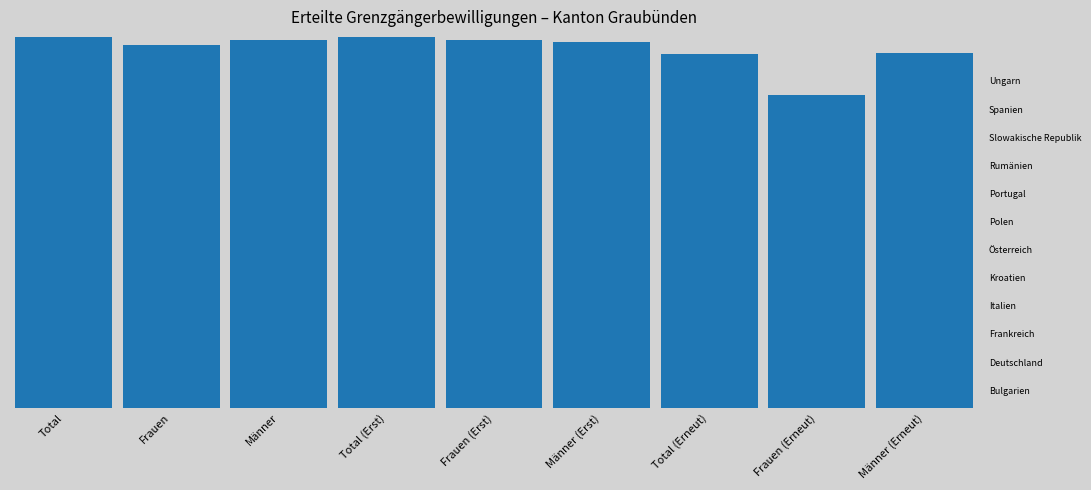

How many values in the Deutschland series are below 51?

4